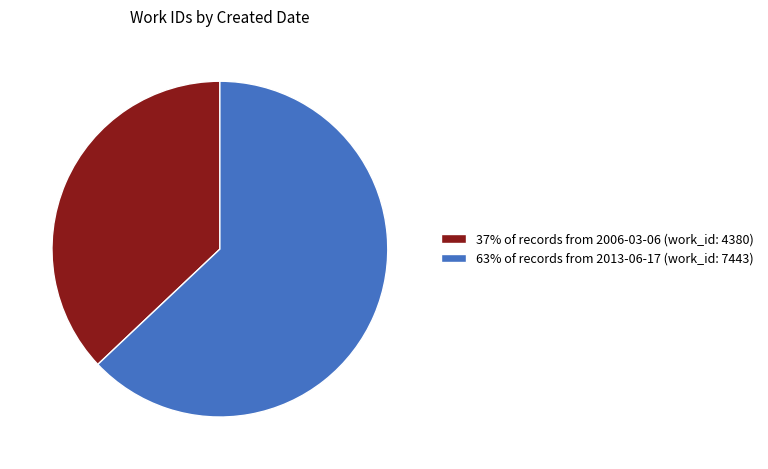

Which slice represents more than half of the pie?

63% of records from 2013-06-17 (work_id: 7443)